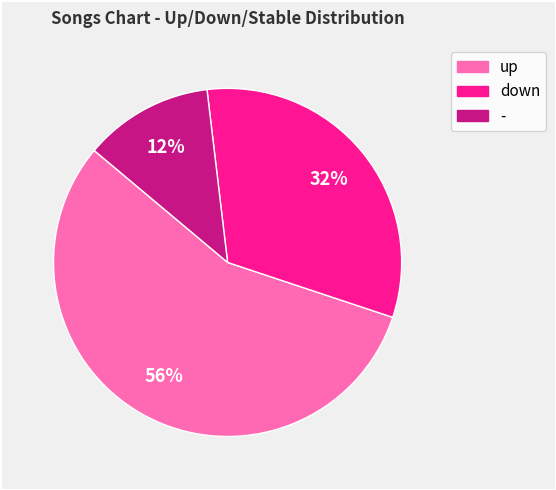

What is the ratio of the value at down to the value at up?

0.6